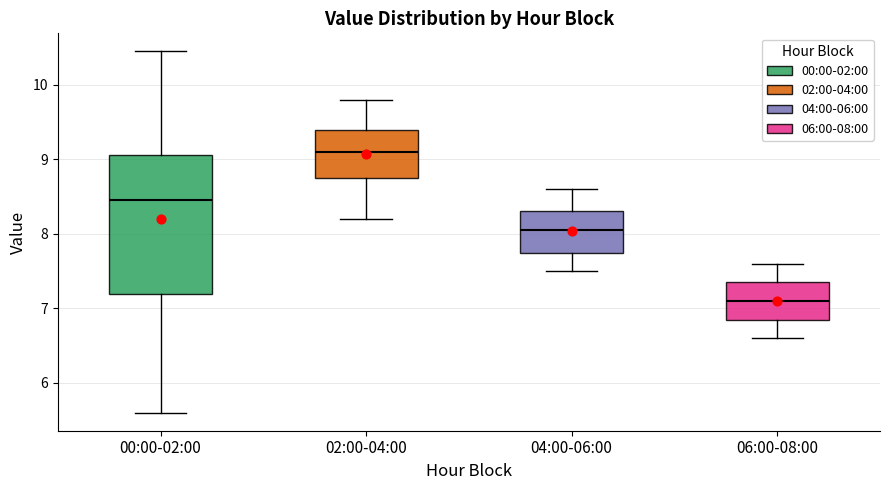

Comparing the boxes themselves (not the whiskers), which one is the tallest?

00:00-02:00